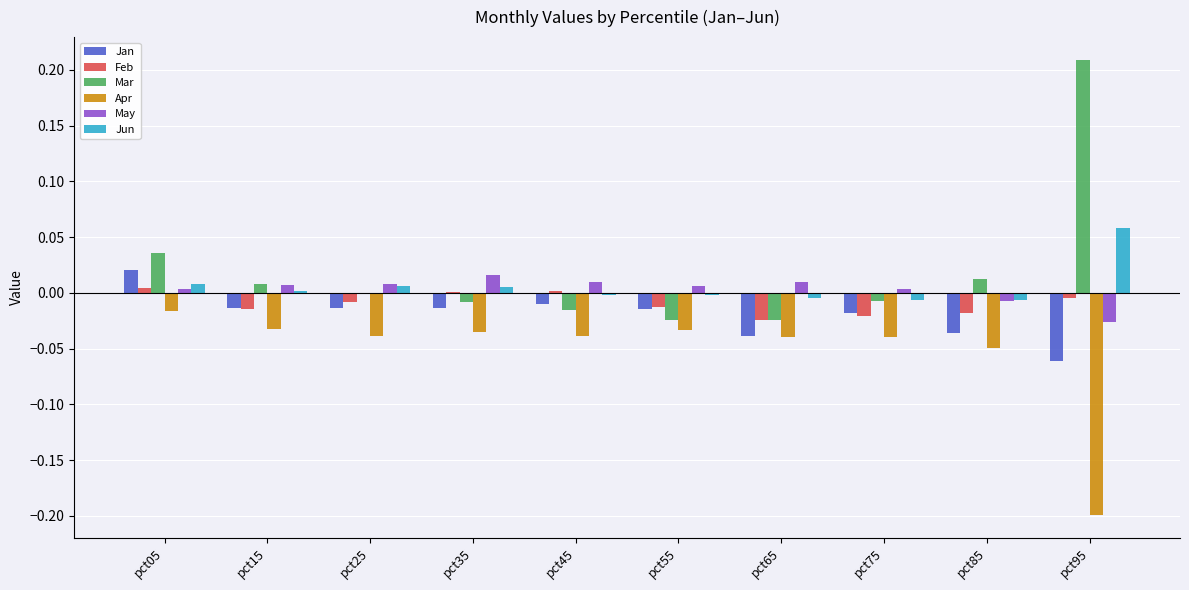

Which series has the widest spread of values?

Mar